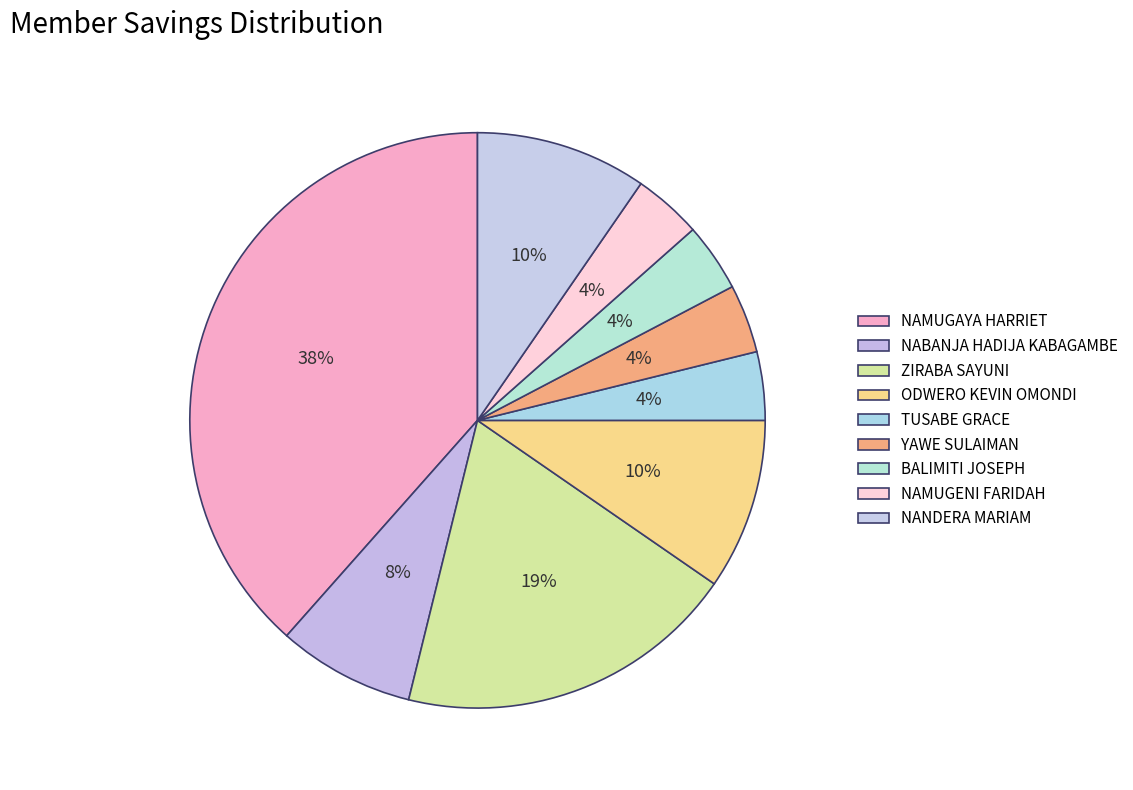

Does any single category account for the majority?

No